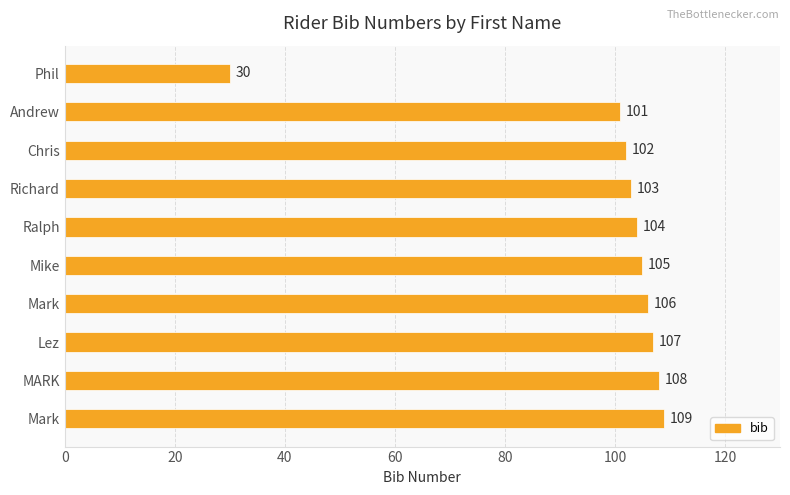

Are the bars horizontal?

Yes